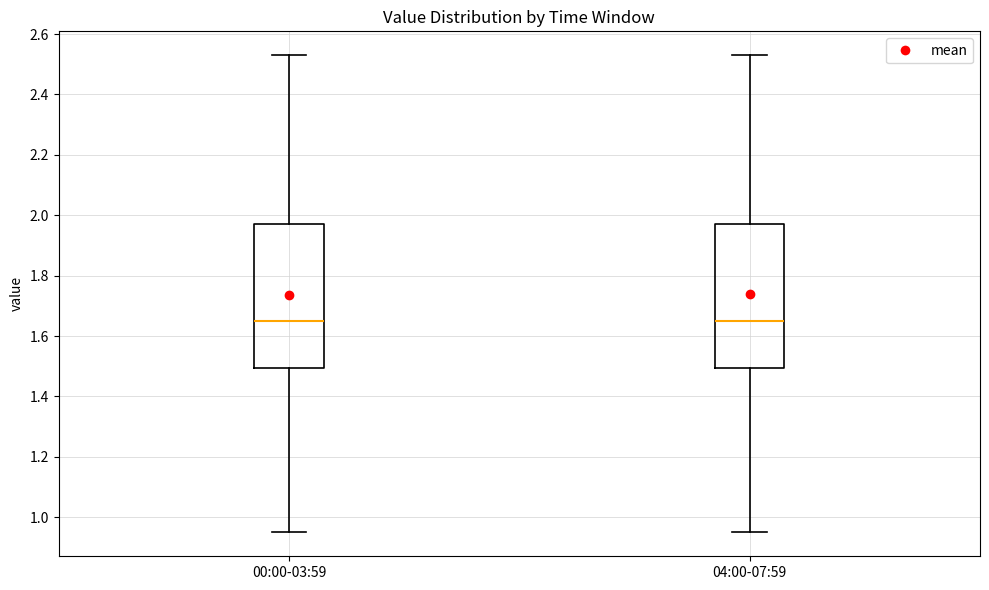

Where does the upper whisker of the box for 04:00-07:59 end on the y-axis? The values are not printed on the chart, so give them approximately, as read against the axis.

2.54